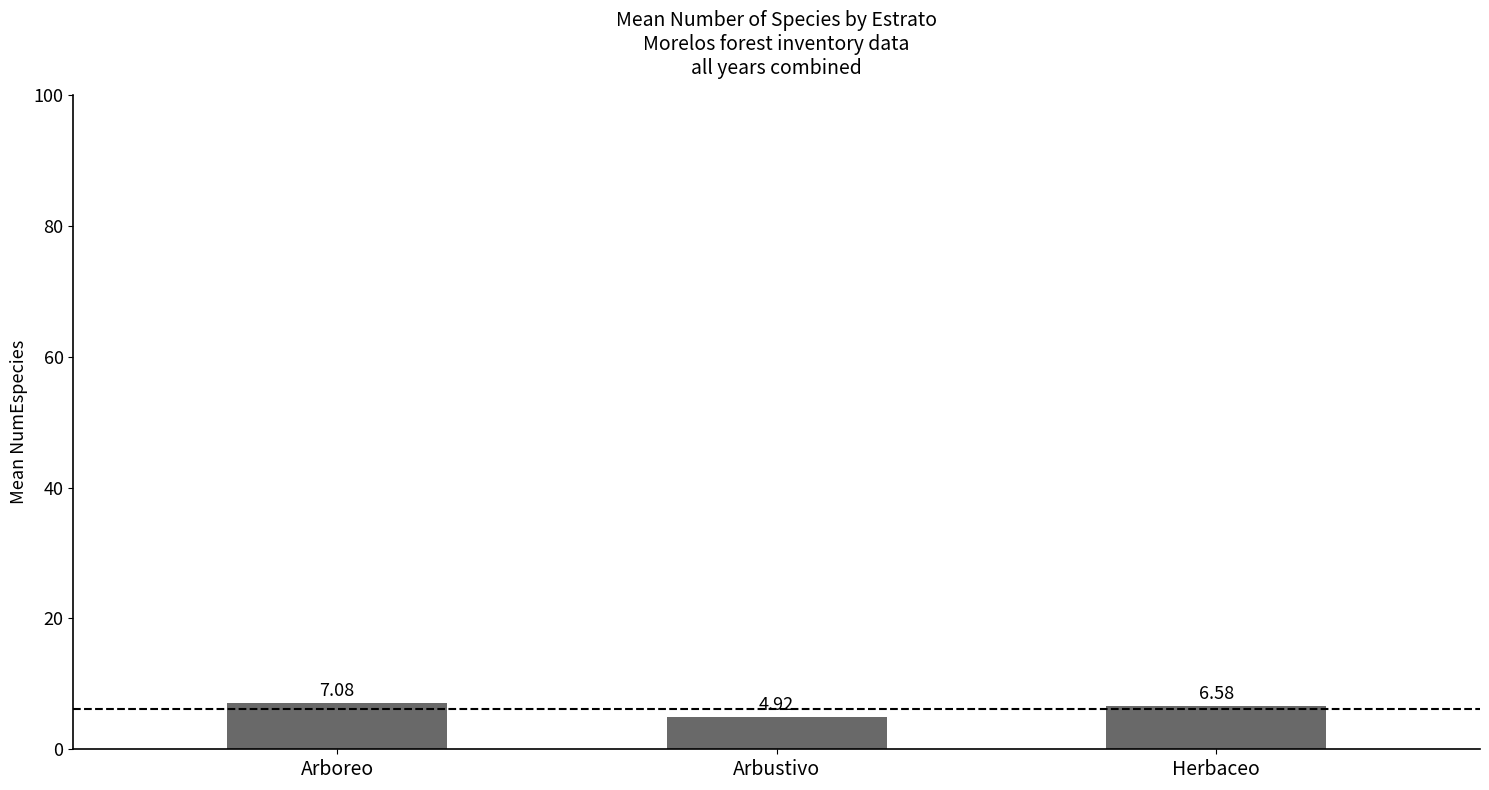

True or false: the data shows 6.6 at Herbaceo.

True